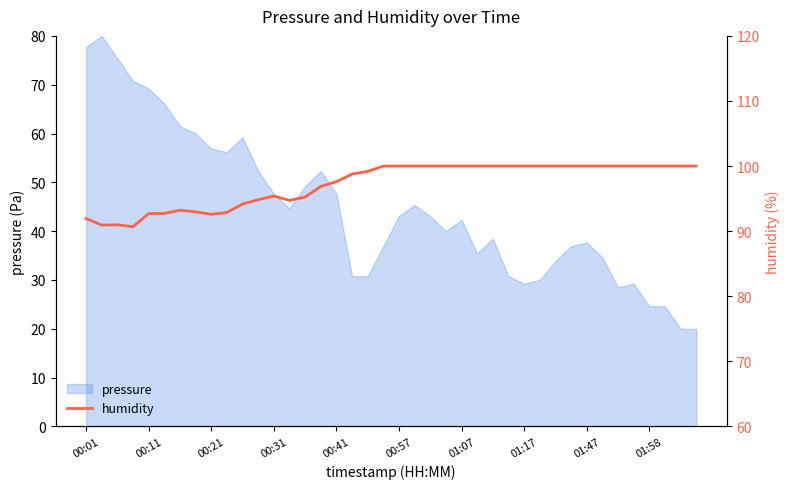

Between 17 and 32, which is larger?

32